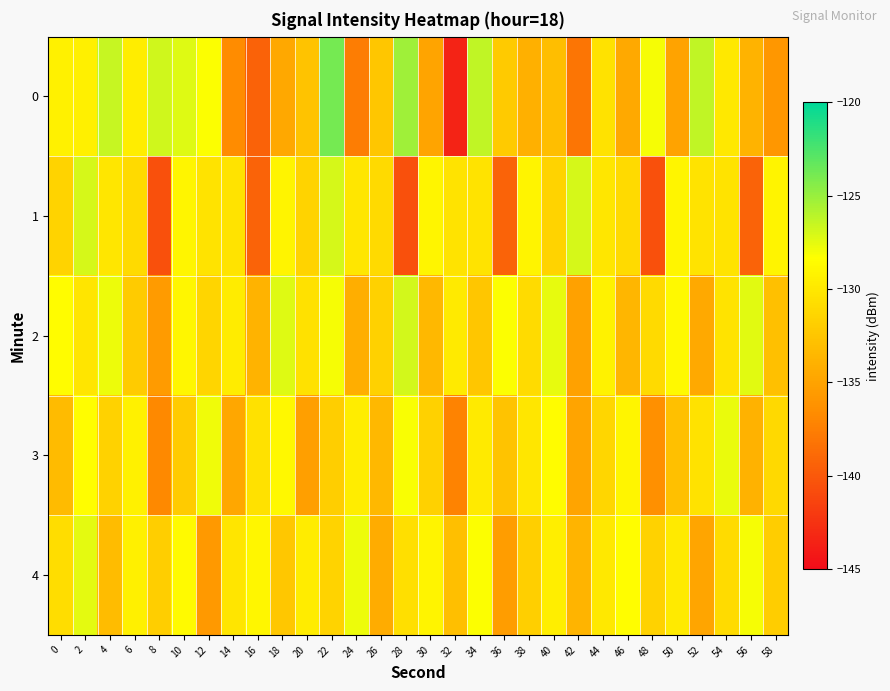

Reading left to right, extract all data points from this chart.

0: 0=-129.3	2=-129.4	4=-126.5	6=-129.7	8=-126.8	10=-127.3	12=-128.2	14=-136.7	16=-139.3	18=-134.6	20=-132.7	22=-123.9	24=-137.6	26=-132.5	28=-125.2	30=-134.9	32=-143.5	34=-126.3	36=-132.2	38=-134.0	40=-133.0	42=-138.1	44=-130.4	46=-134.5	48=-128.1	50=-135.0	52=-126.3	54=-130.0	56=-133.8	58=-135.9
1: 0=-131.5	2=-127.0	4=-130.1	6=-131.0	8=-140.5	10=-129.1	12=-130.3	14=-130.3	16=-139.3	18=-129.2	20=-131.5	22=-127.0	24=-130.1	26=-131.0	28=-140.5	30=-129.1	32=-130.3	34=-130.3	36=-139.3	38=-129.2	40=-131.5	42=-127.0	44=-130.1	46=-131.0	48=-140.5	50=-129.1	52=-130.3	54=-130.3	56=-139.3	58=-129.2
2: 0=-128.5	2=-130.2	4=-127.8	6=-132.1	8=-135.6	10=-128.9	12=-131.4	14=-129.7	16=-133.8	18=-127.3	20=-130.5	22=-128.1	24=-134.2	26=-131.7	28=-126.9	30=-133.4	32=-129.8	34=-132.5	36=-128.3	38=-130.9	40=-127.6	42=-135.1	44=-129.2	46=-133.6	48=-131.0	50=-128.7	52=-134.5	54=-130.3	56=-127.4	58=-132.8
3: 0=-133.2	2=-128.4	4=-131.6	6=-129.3	8=-136.8	10=-132.1	12=-127.9	14=-134.7	16=-130.5	18=-128.8	20=-135.3	22=-131.9	24=-129.6	26=-133.4	28=-128.2	30=-131.7	32=-137.2	34=-129.8	36=-132.6	38=-130.1	40=-128.5	42=-134.9	44=-131.3	46=-129.0	48=-136.4	50=-132.8	52=-130.4	54=-127.7	56=-133.9	58=-131.1
4: 0=-130.8	2=-127.5	4=-133.1	6=-129.4	8=-131.9	10=-128.6	12=-135.7	14=-130.2	16=-128.9	18=-132.4	20=-129.7	22=-131.5	24=-127.8	26=-134.3	28=-130.6	30=-129.1	32=-132.9	34=-128.3	36=-135.4	38=-131.8	40=-129.5	42=-133.7	44=-130.0	46=-128.4	48=-131.6	50=-129.8	52=-134.8	54=-130.9	56=-128.1	58=-132.0